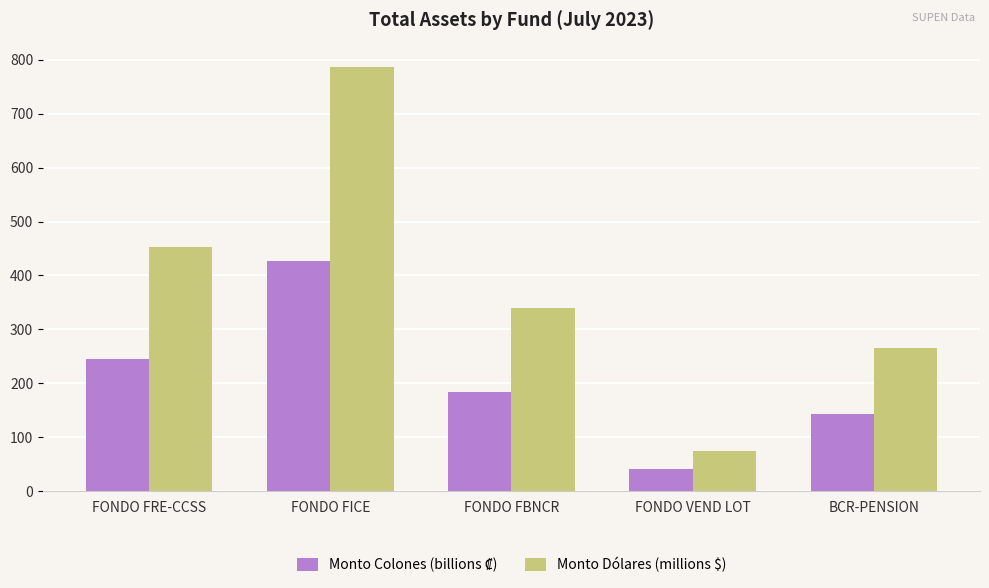

What is the difference between the Monto Dólares (millions $) values at FONDO FBNCR and BCR-PENSION?

75.2